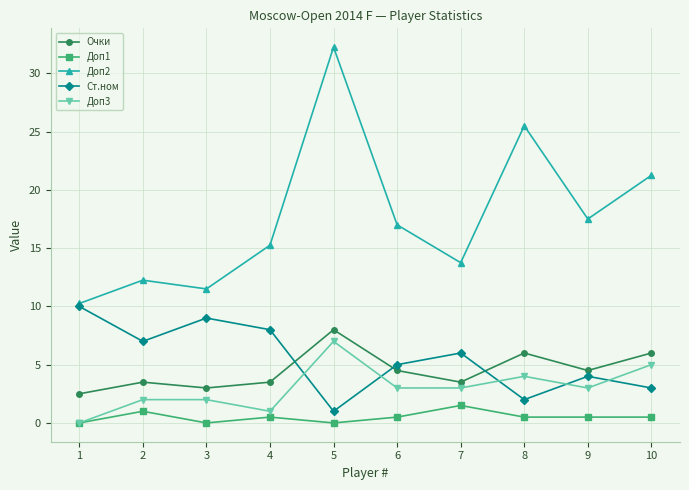

True or false: Доп2 and Очки cross at least once.

False